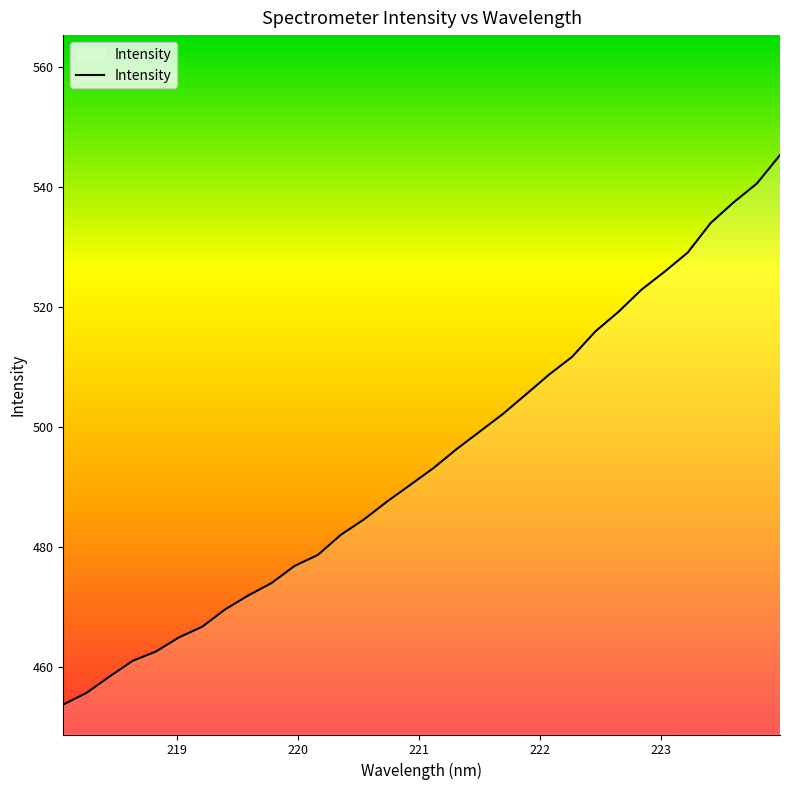

What is the difference between the maximum and minimum values?

91.6